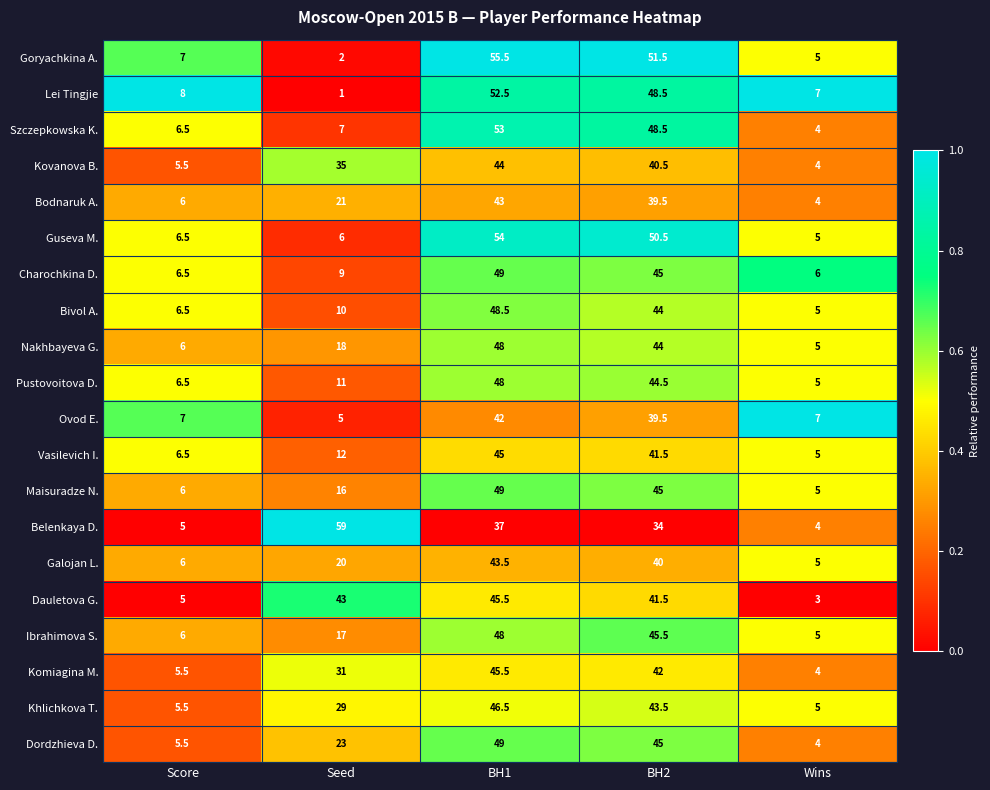

What value does the Khlichkova T. series have at Wins?

5.0